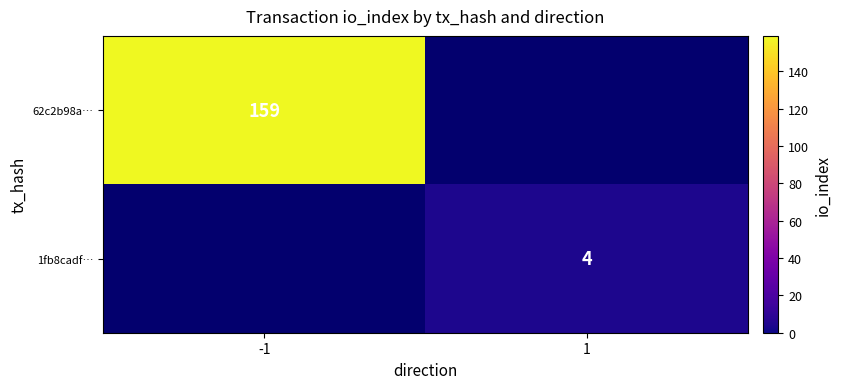

The value of 62c2b98a… at -1 is 58. True or false?

False